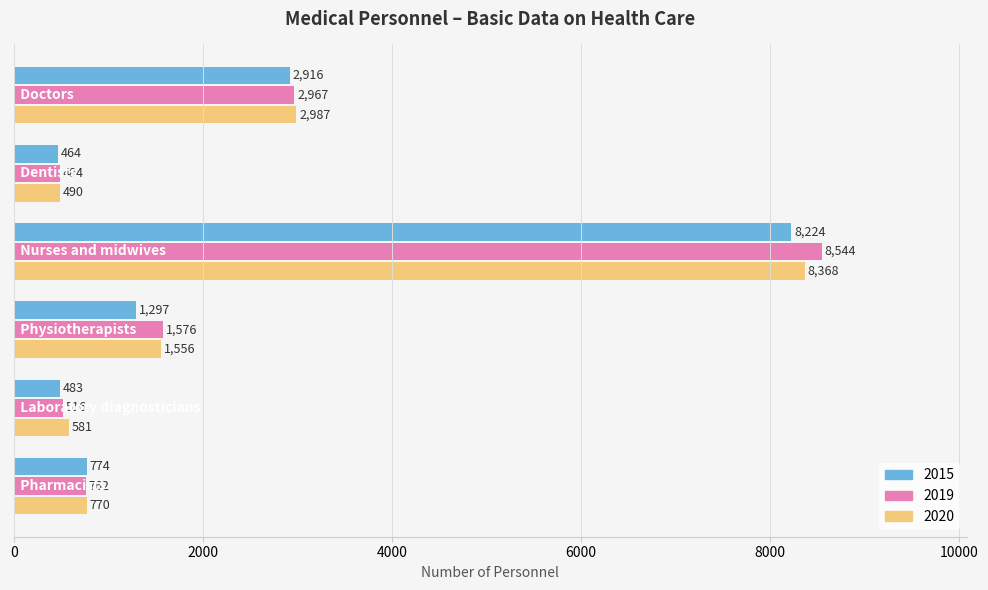

What is the difference between the second highest and minimum values in the 2020 series?

2497